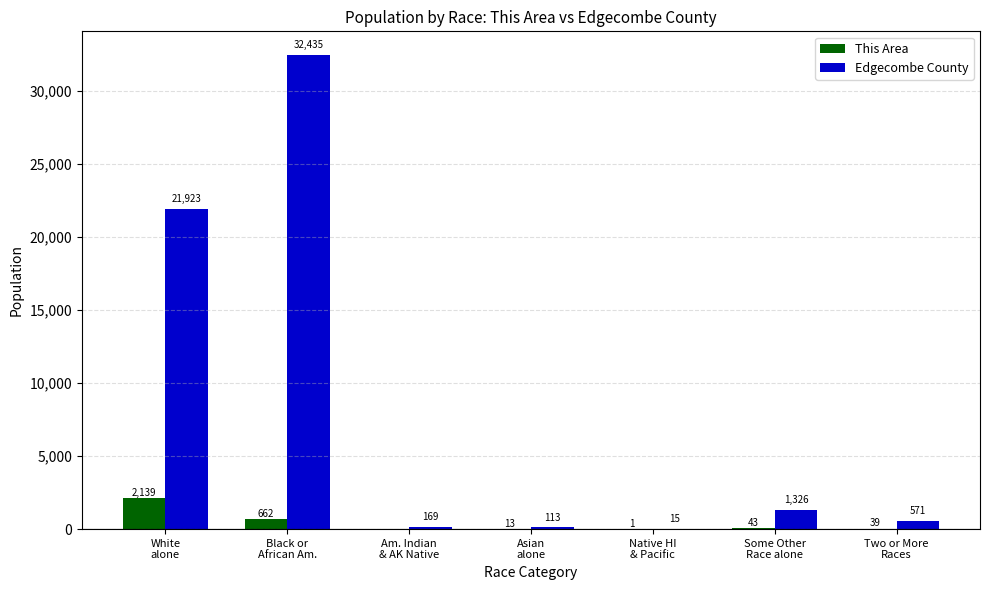

What is the maximum value shown in the chart?

32435